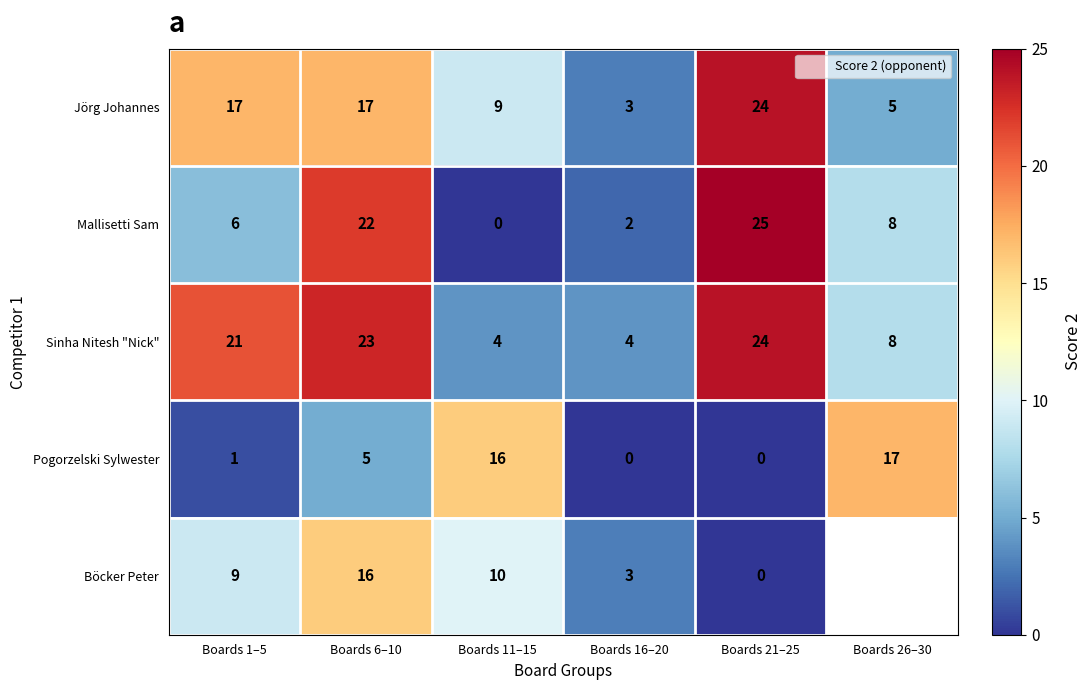

How many data points does each series have?

6